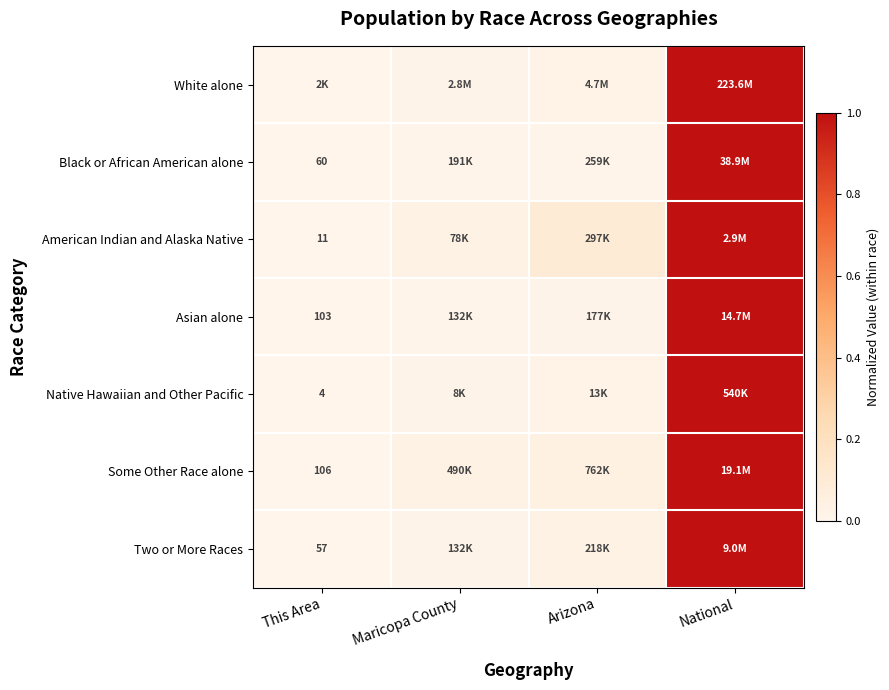

Which category has the highest value across all series?

National